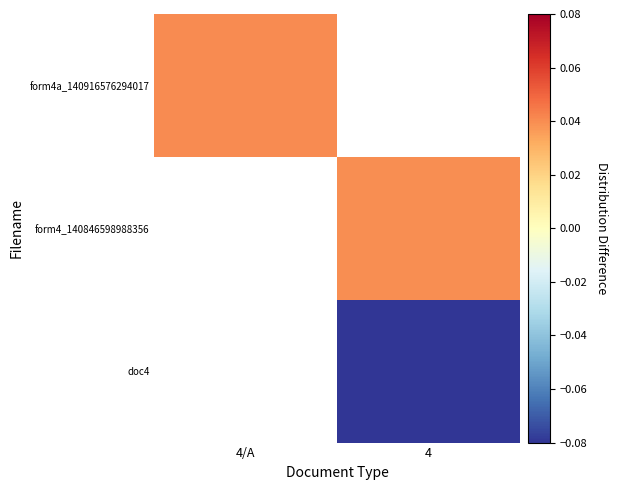

At how many categories does at least one series exceed 0?

2